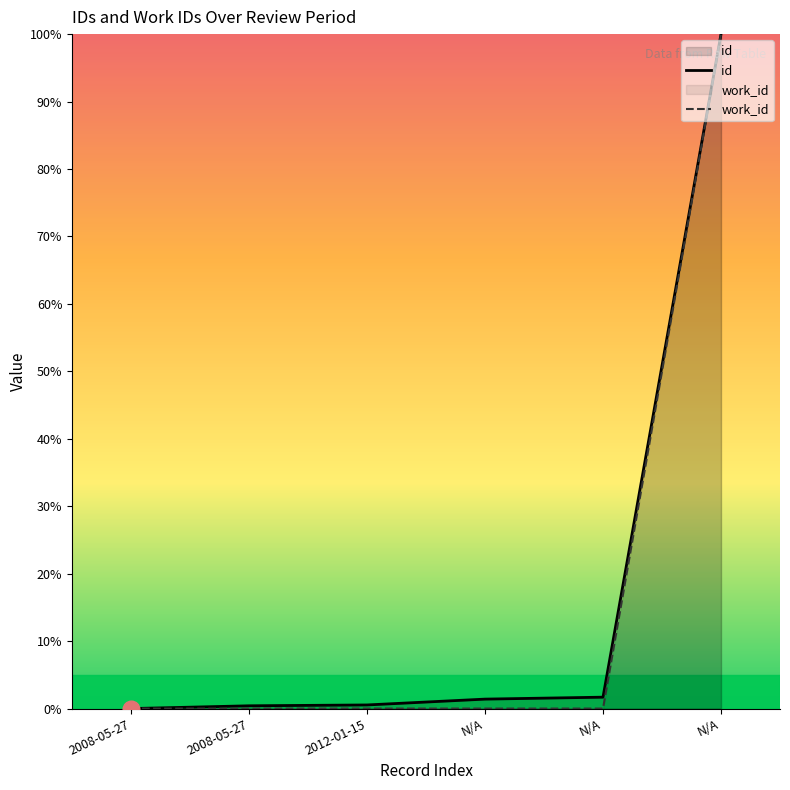

At how many categories does at least one series exceed 93?

1